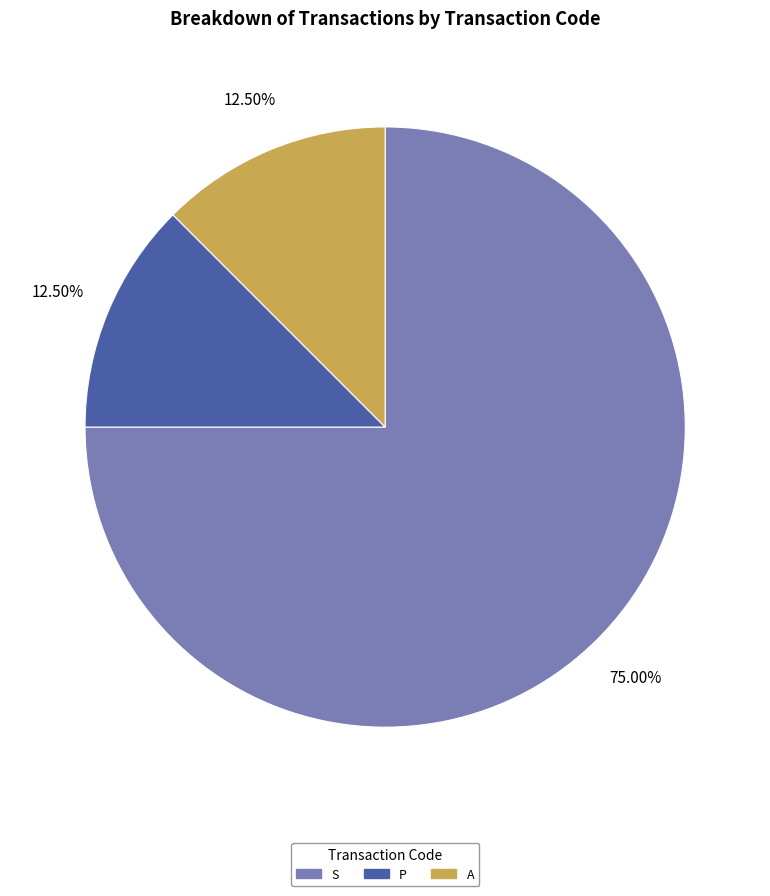

Is S the majority of the pie?

Yes